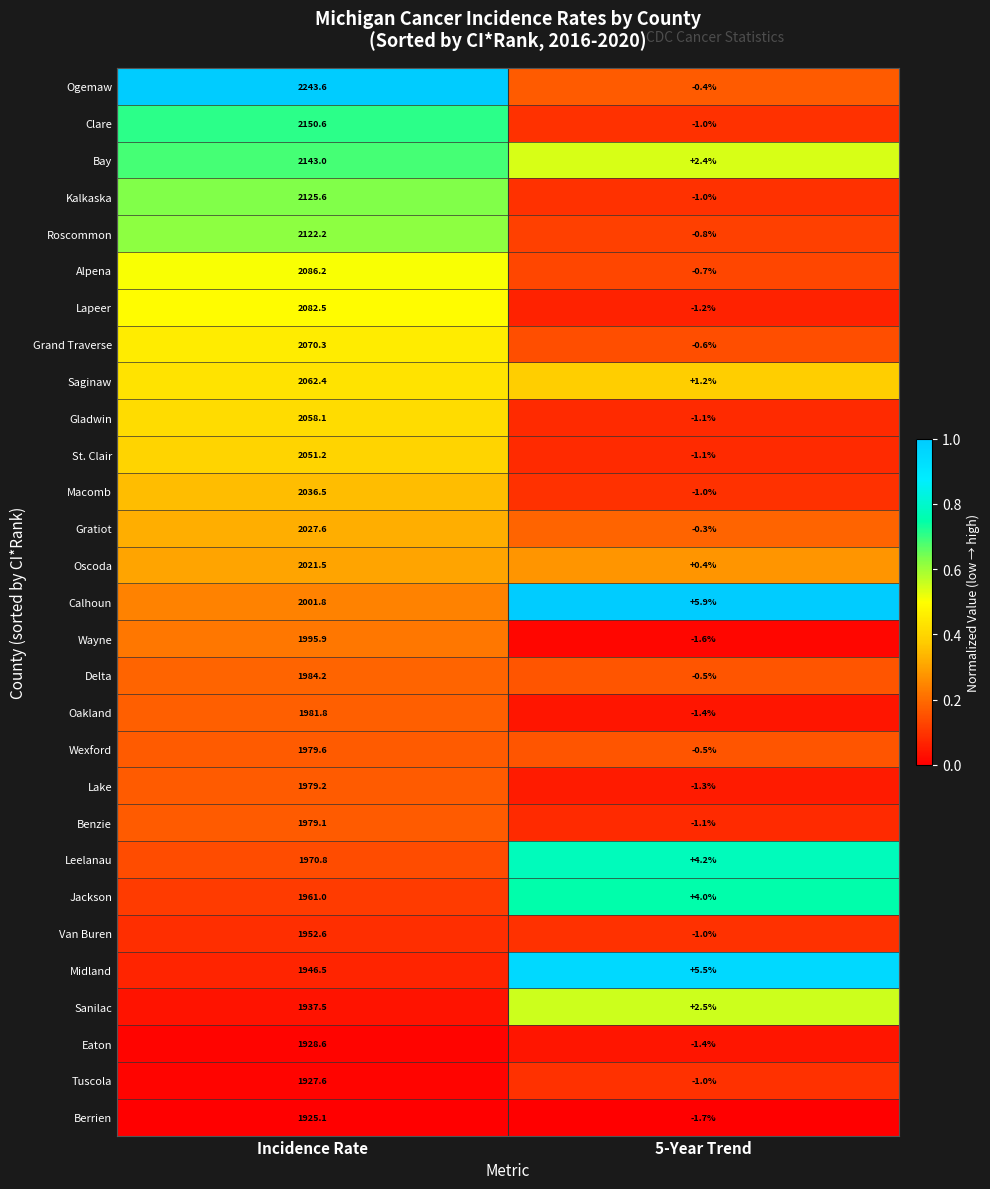

What is the sum of all Calhoun values?

2007.7